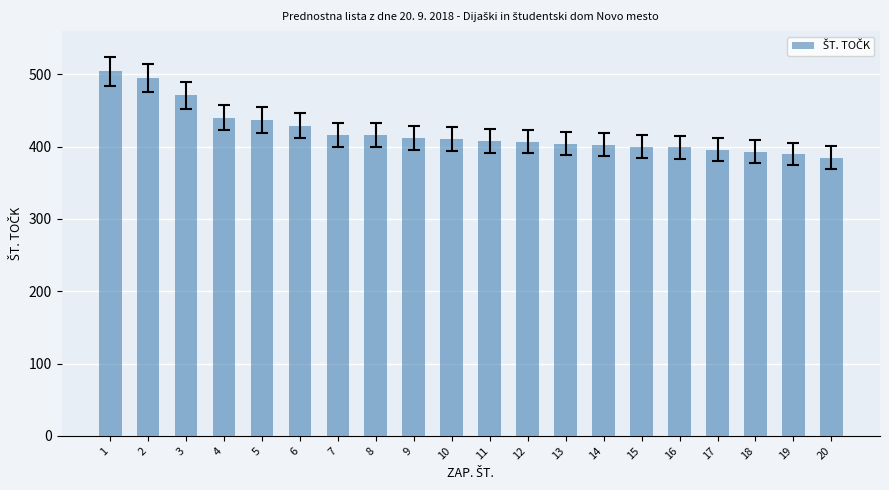

Which label corresponds to the largest value in the chart?

1